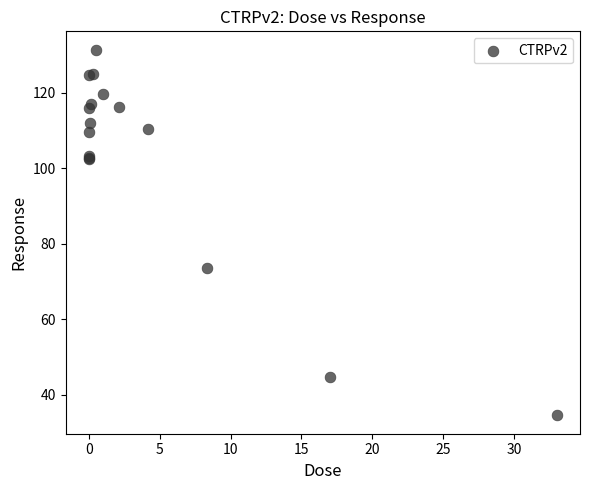

What Y value in the scatter plot is closest to 82?

73.6